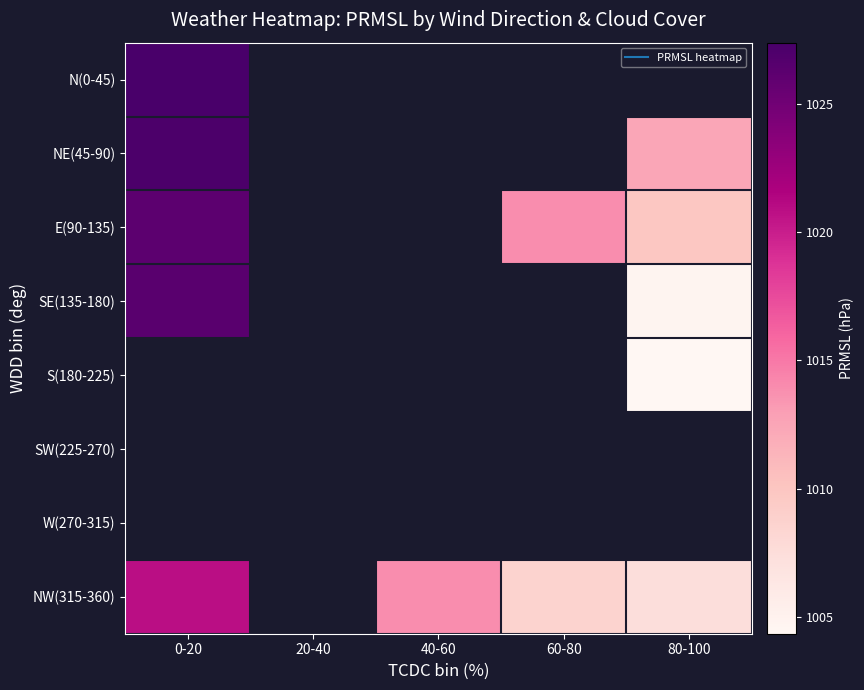

Is the value of SE(135-180) at 60-80 greater than the value of NE(45-90) at 20-40?

No